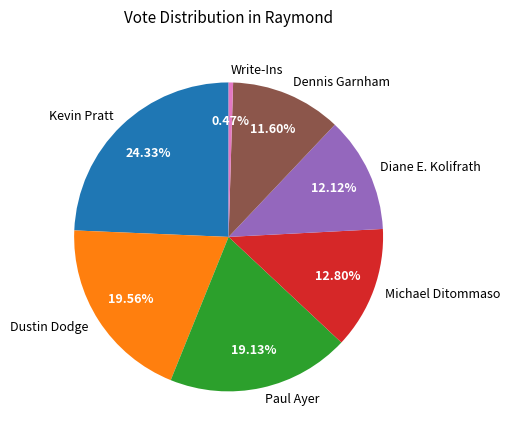

What is the smallest slice in the pie chart?

Write-Ins